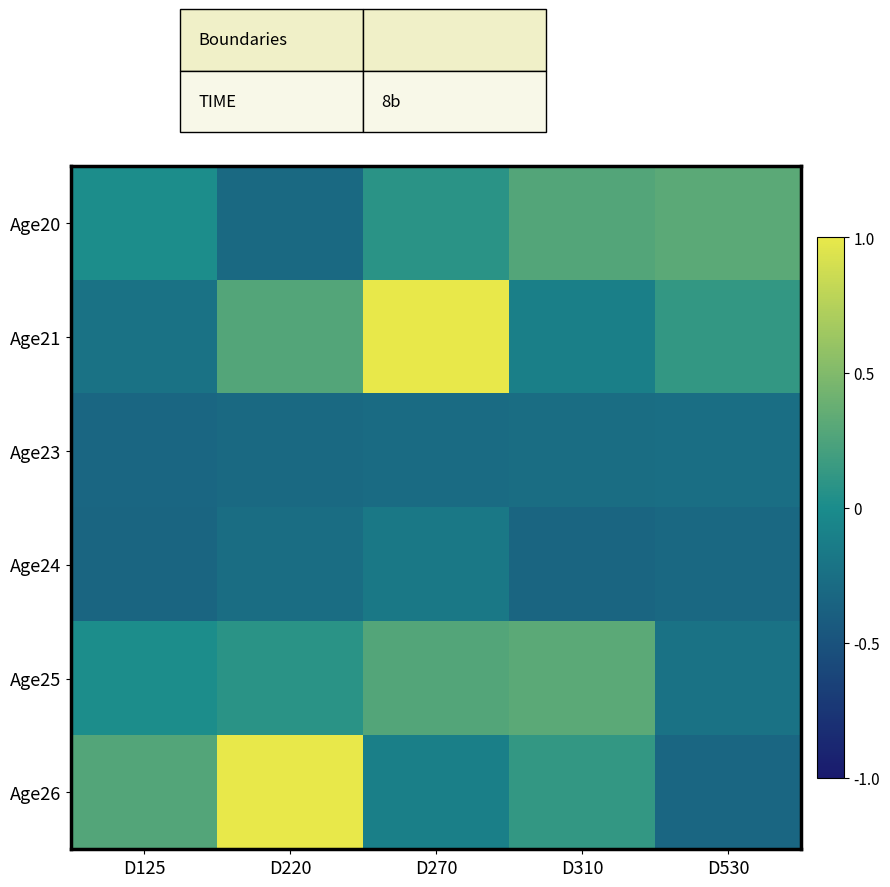

Which series has the largest total across all categories?

Age21